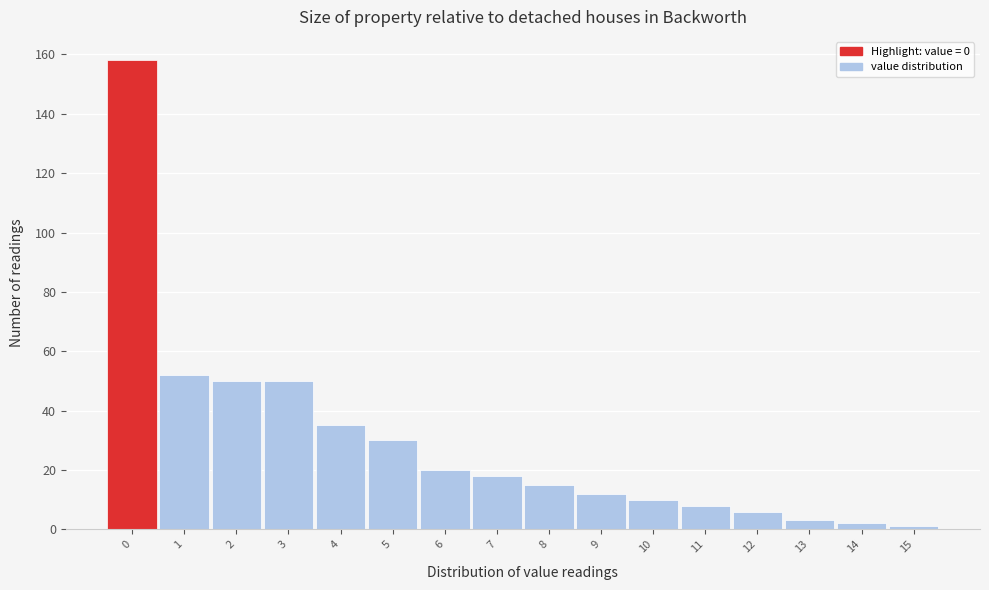

Reading left to right, transcribe this chart: for each bar, give the range it covers on the x-axis and its height. The values are not printed on the chart, so give them approximately, as read against the axis.

-0.5 to 0.5: 158
0.5 to 1.5: 52
1.5 to 2.5: 50
2.5 to 3.5: 50
3.5 to 4.5: 36
4.5 to 5.5: 30
5.5 to 6.5: 20
6.5 to 7.5: 18
7.5 to 8.5: 16
8.5 to 9.5: 12
9.5 to 10.5: 10
10.5 to 11.5: 8
11.5 to 12.5: 6
12.5 to 13.5: 4
13.5 to 14.5: 2
14.5 to 15.5: under 2